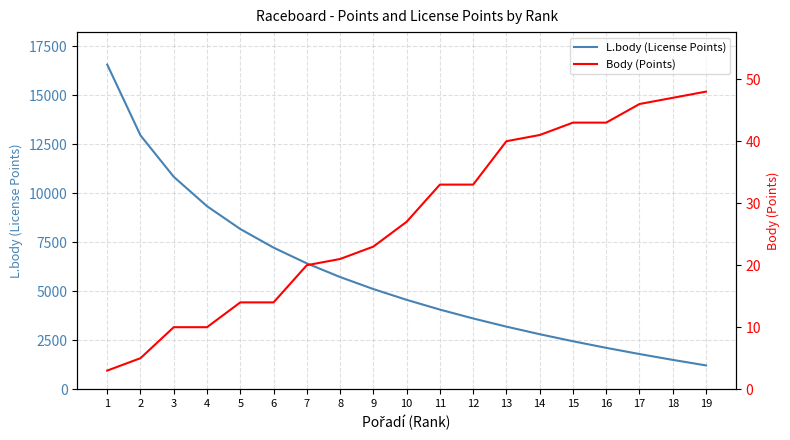

Reading right to left, list all the values displayed in this chart.

L.body (License Points): 1212	1494	1792	2108	2444	2804	3190	3607	4060	4557	5106	5720	6416	7219	8169	9332	10832	12945	16557
Body (Points): 48	47	46	43	43	41	40	33	33	27	23	21	20	14	14	10	10	5	3